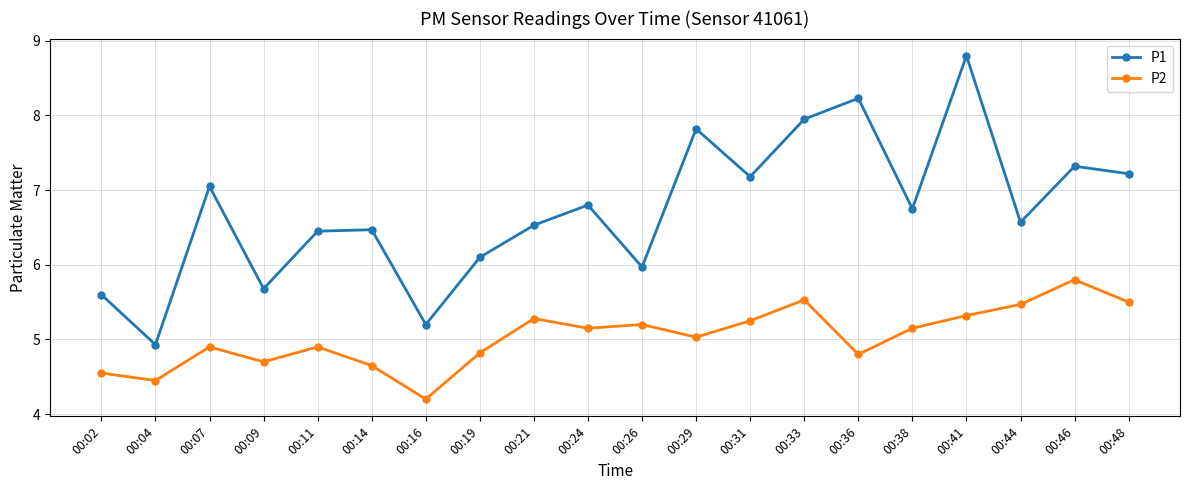

What is the average value of the P2 series?

5.0